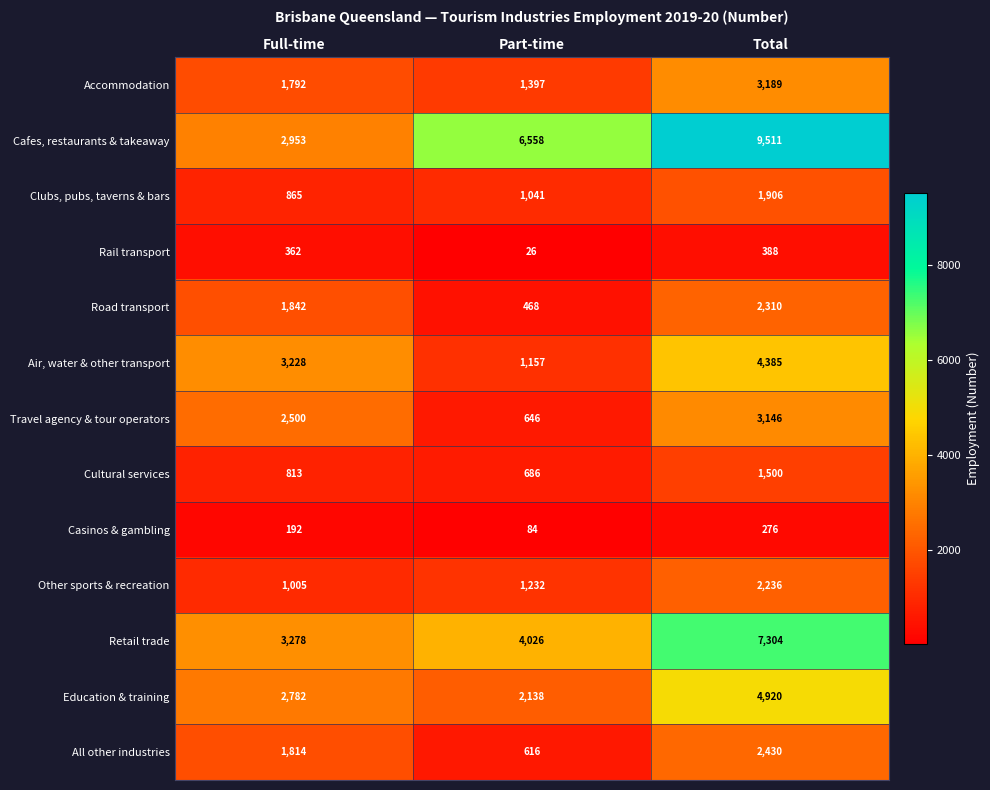

How many data points does each series have?

3